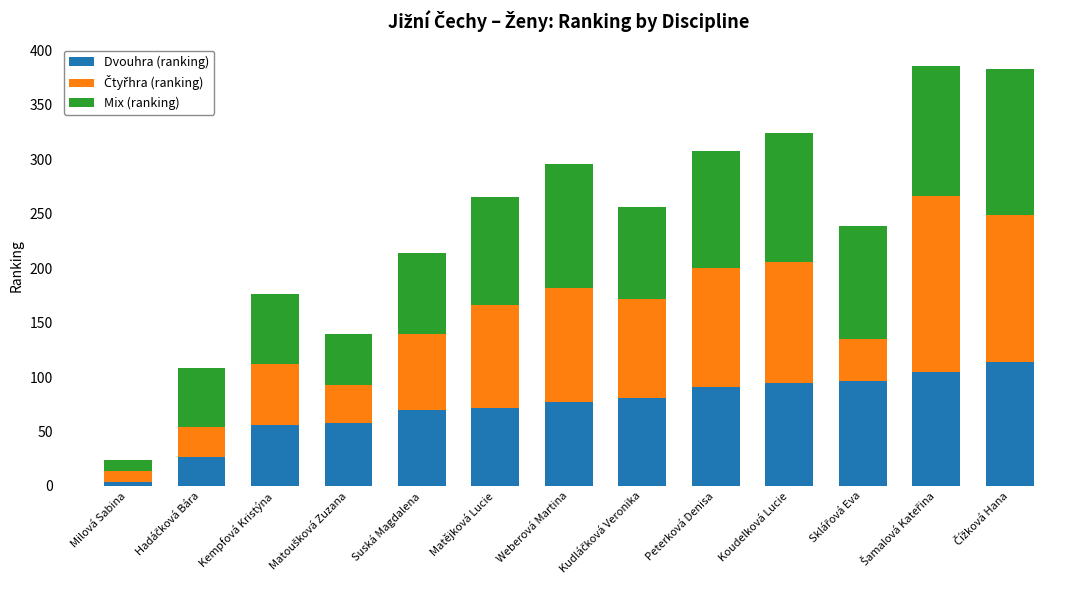

What is the total value across all series at Weberová Martina?

296